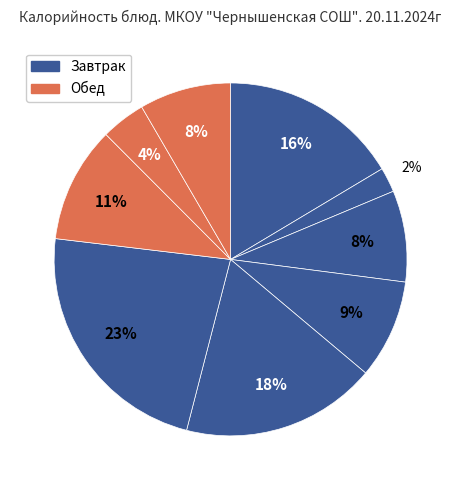

How many segments does this pie chart have?

9